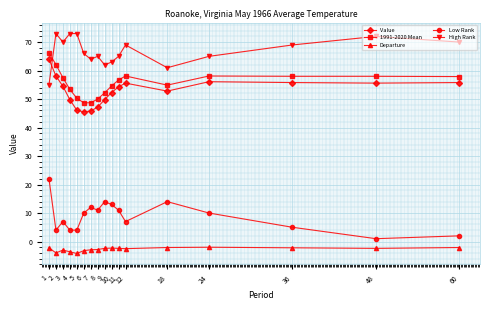

Is it true that High Rank equals 73.0 at 5?

True